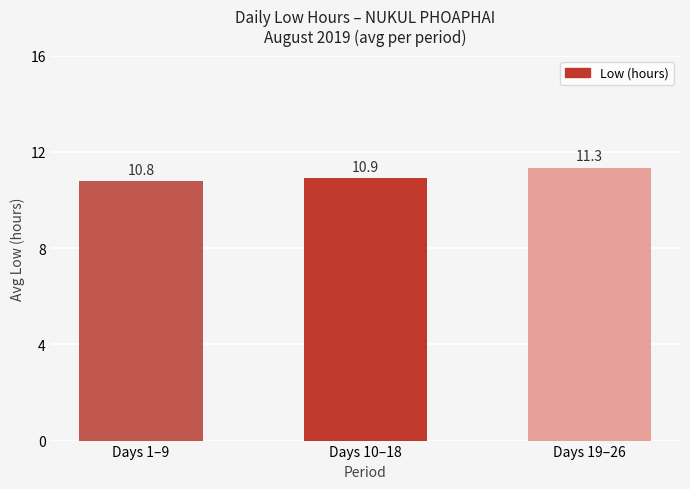

What is the label of the 2nd bar from the left?

Days 10–18